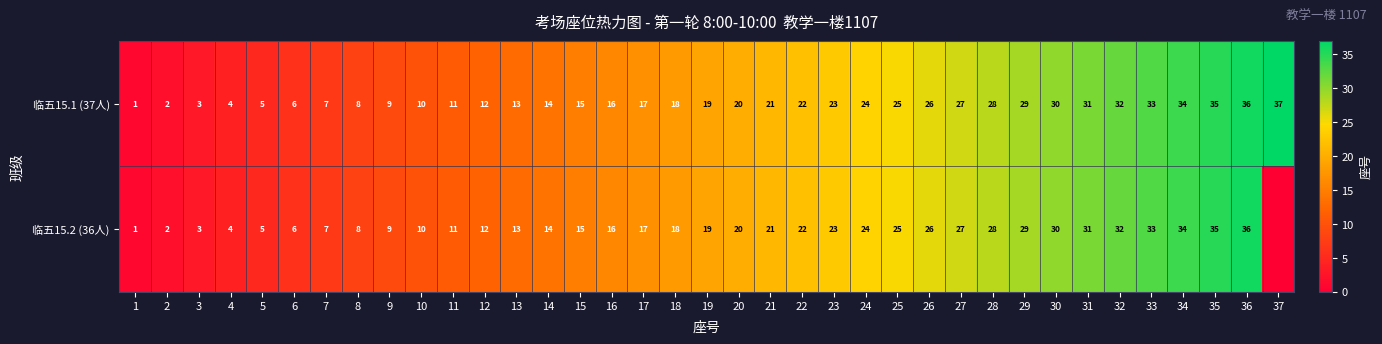

What is the difference between the 临五15.2 (36人) values at 16 and 34?

18